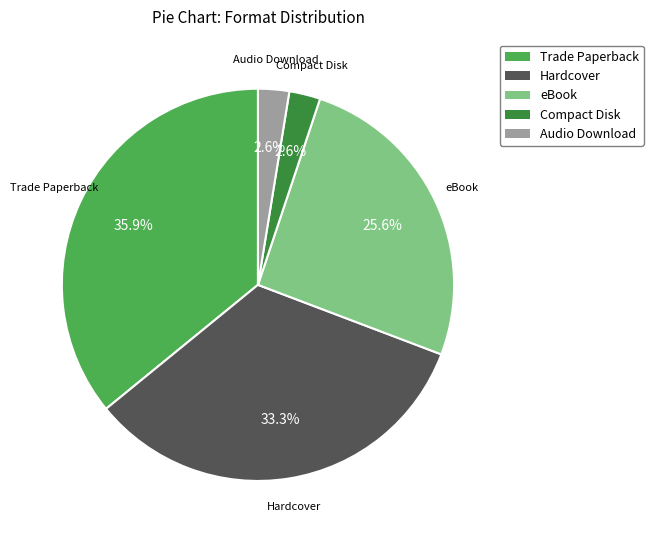

Count the number of slices in the pie.

5